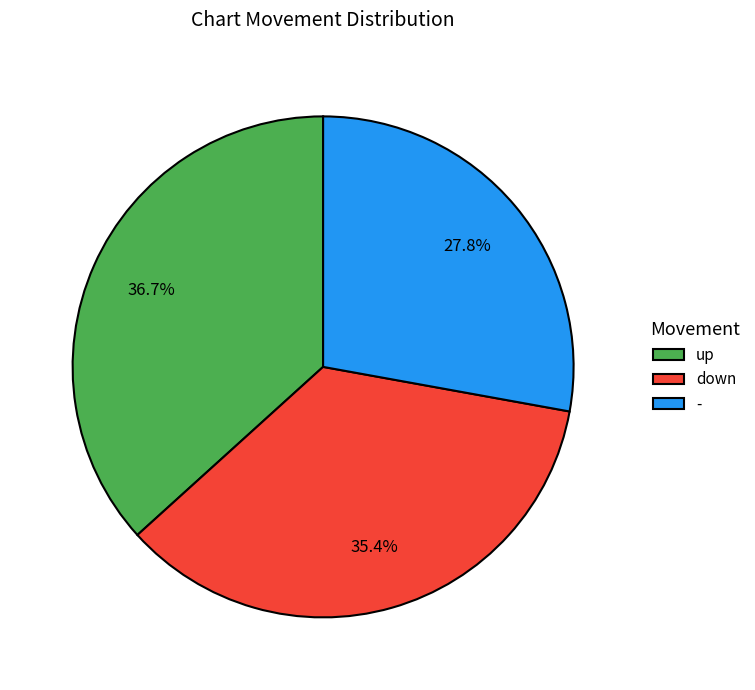

Does down account for over 50% of the chart?

No